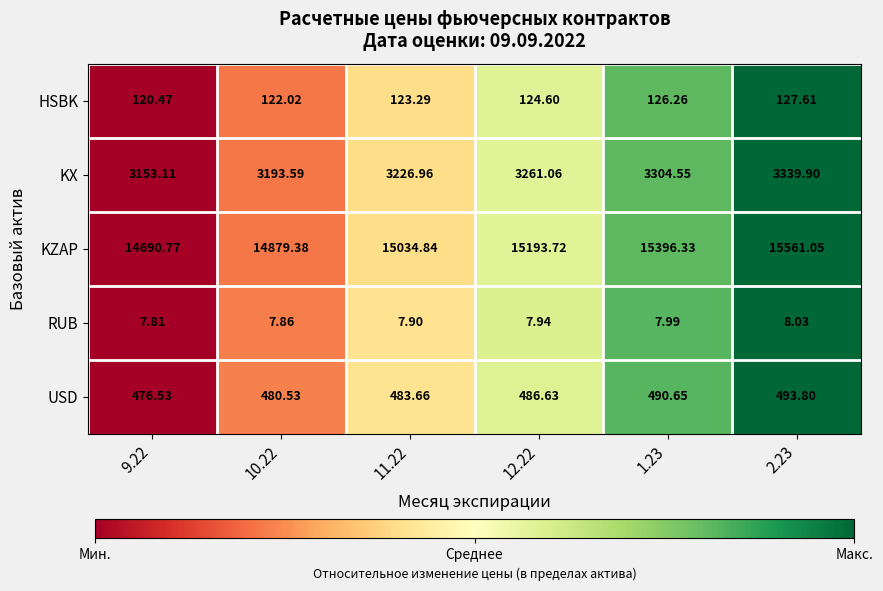

Count the number of data series in this chart.

5